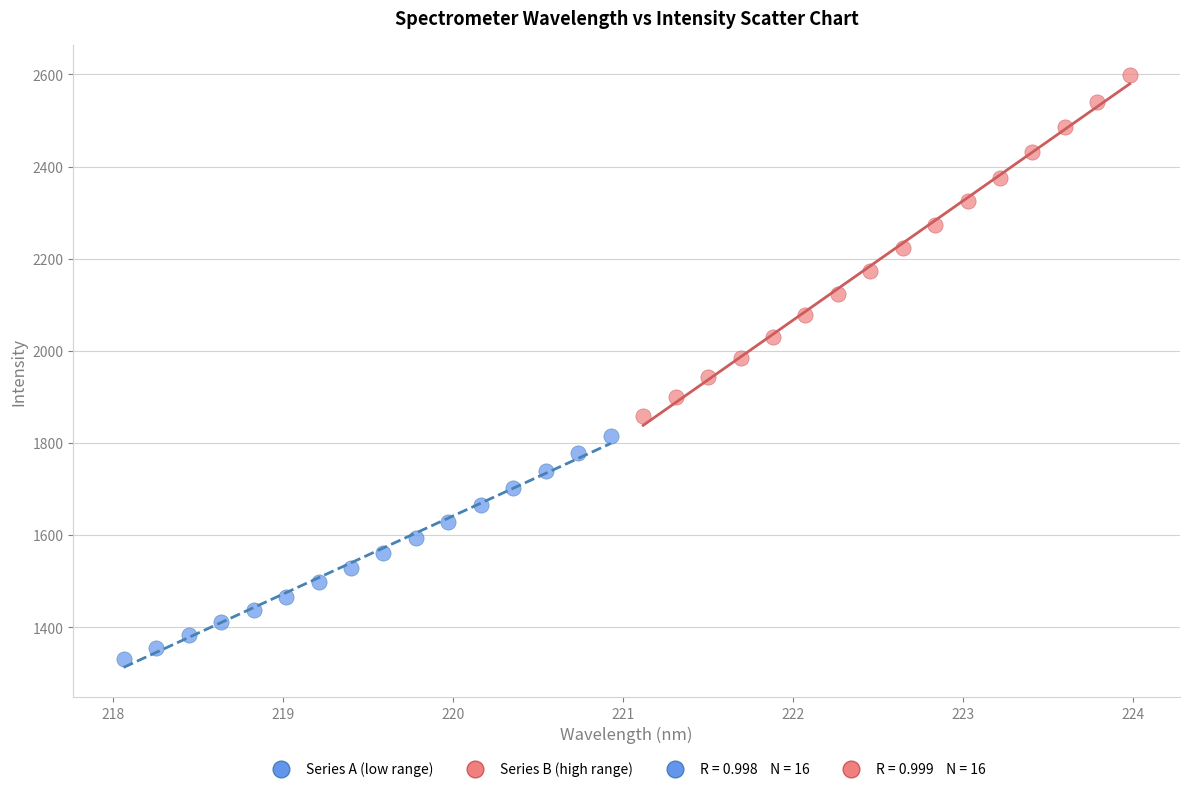

Which series has the largest Y range (max minus min)?

Series B (high range)